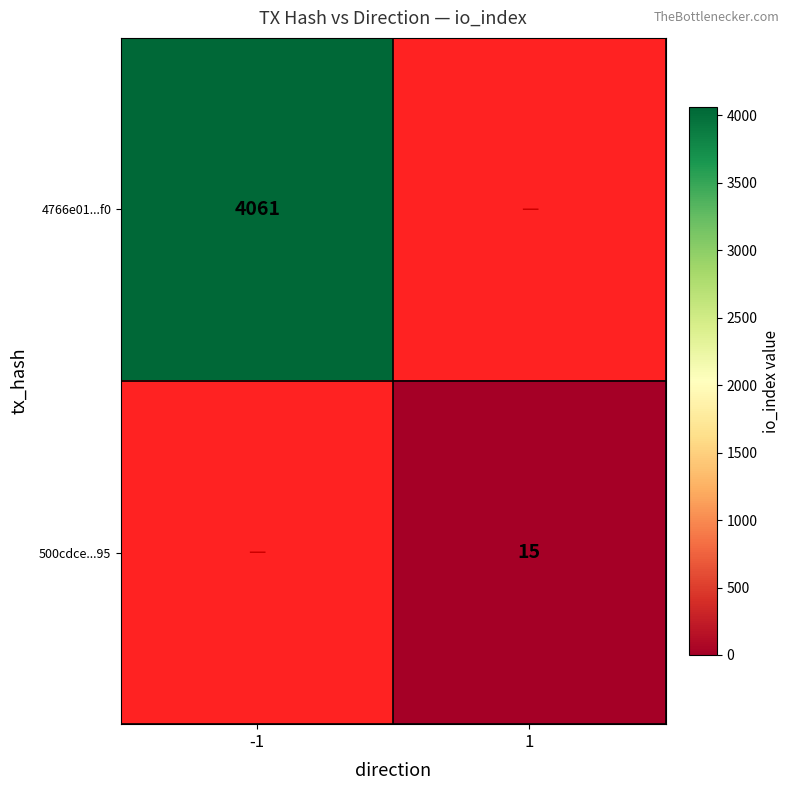

The value of 500cdce...95 at 1 is 21. True or false?

False